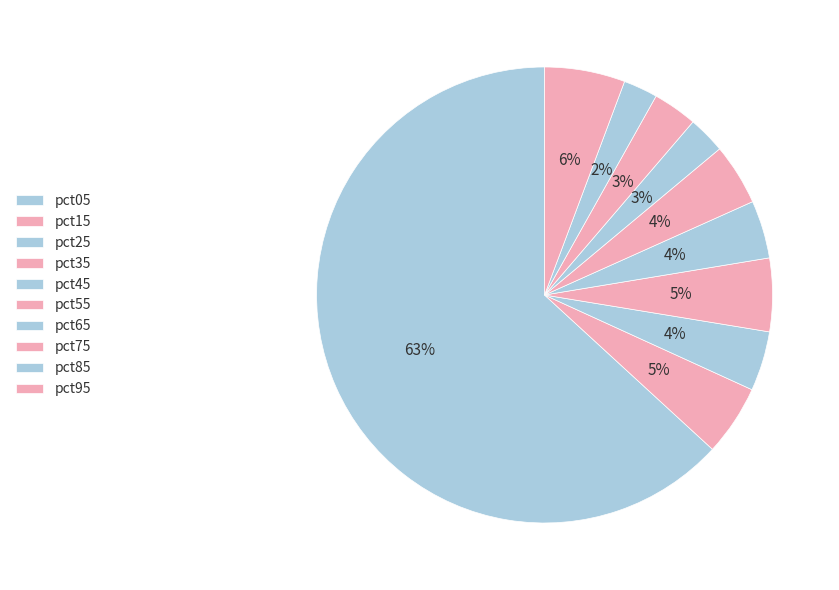

Does pct45 represent more than half of the total?

No